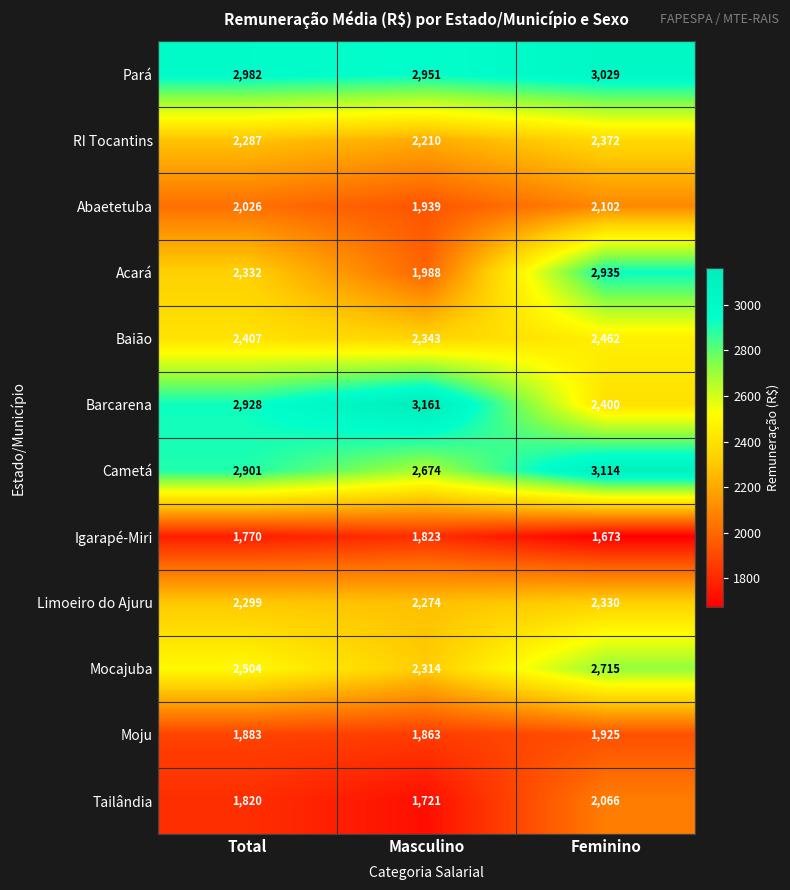

Which series has the largest total across all categories?

Pará